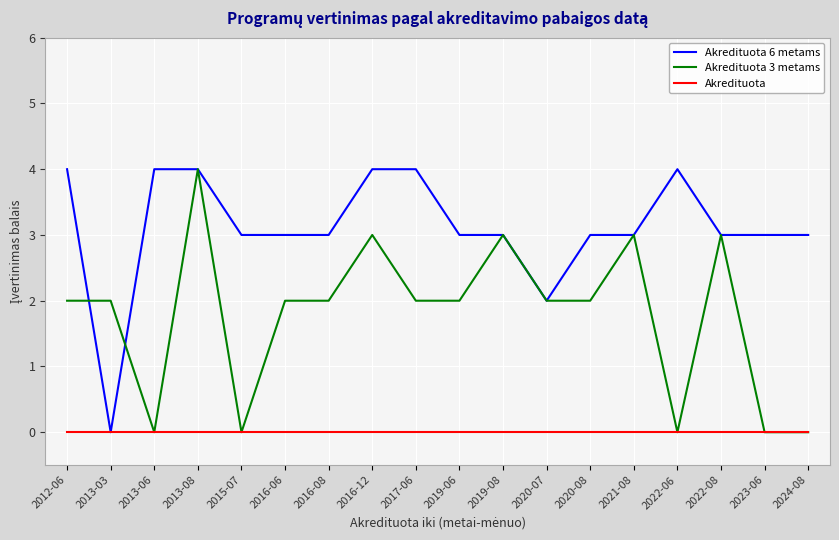

Is it true that Akredituota 6 metams equals 2 at 2020-07?

True